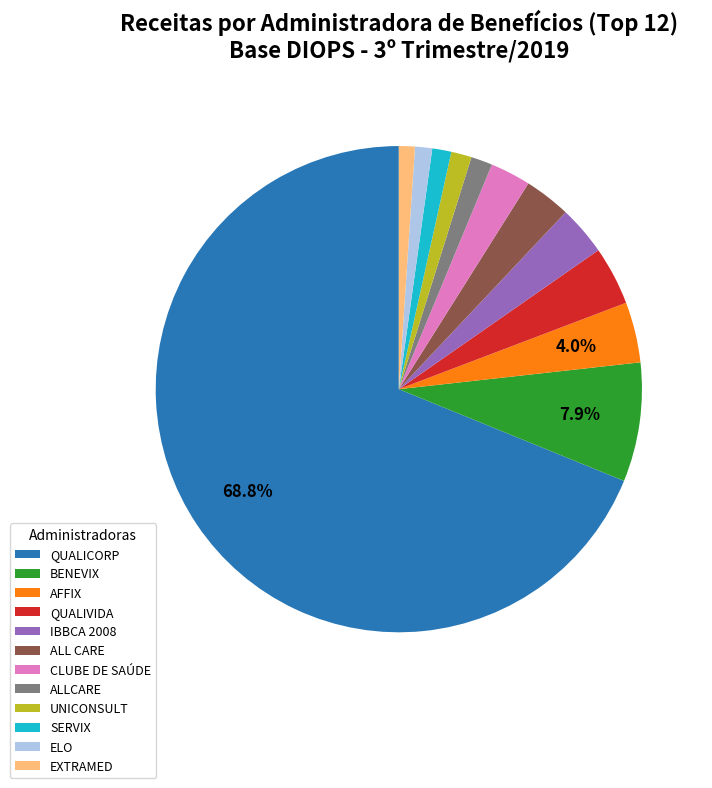

What percentage is the ALL CARE slice, to the nearest percent?

3%